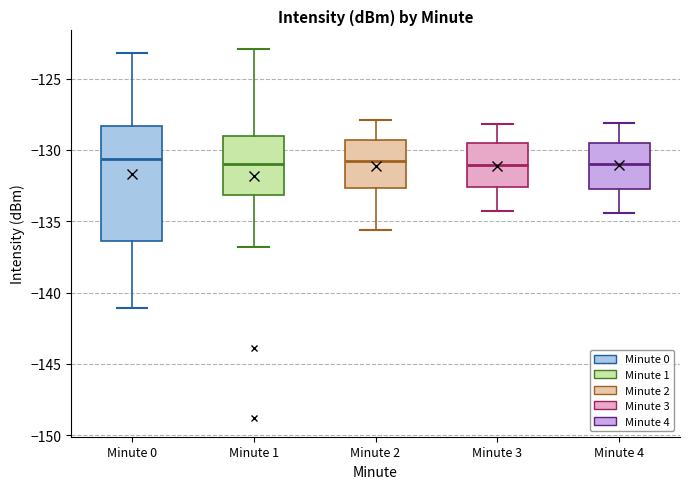

Reading left to right, read every box against the y-axis: the position of its median line, the range the box covers, and the ends of its whiskers. The values are not printed on the chart, so give them approximately, as read against the axis.

Minute 0: median -130.5, box -136.5 to -128.5, whiskers -141.0 to -123.0
Minute 1: median -131.0, box -133.0 to -129.0, whiskers -137.0 to -123.0
Minute 2: median -131.0, box -132.5 to -129.5, whiskers -135.5 to -128.0
Minute 3: median -131.0, box -132.5 to -129.5, whiskers -134.5 to -128.0
Minute 4: median -131.0, box -132.5 to -129.5, whiskers -134.5 to -128.0